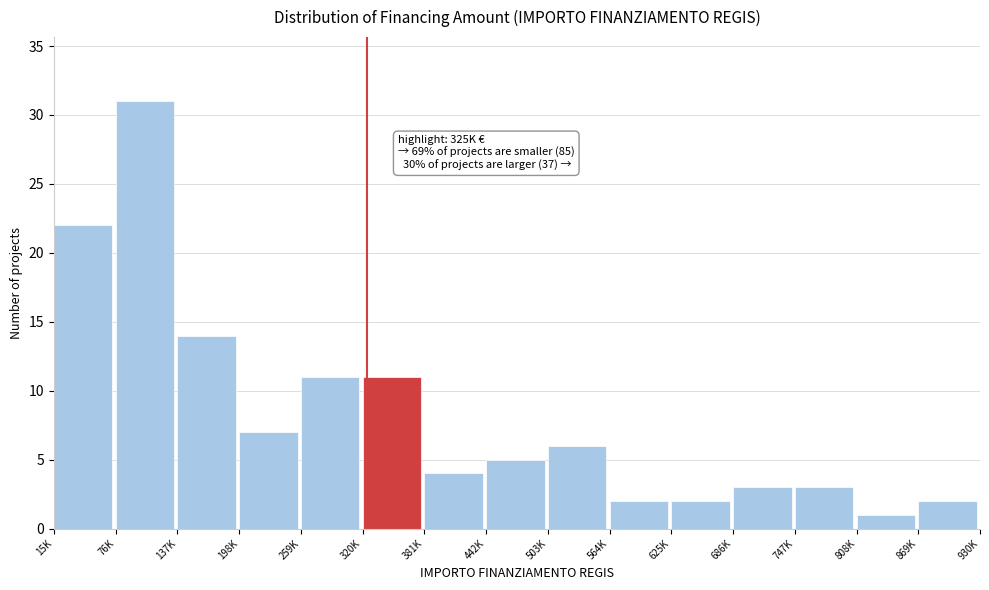

Reading left to right, extract all data points from this chart.

15K=22	76K=31	137K=14	198K=7	259K=11	320K=11	381K=4	442K=5	503K=6	564K=2	625K=2	686K=3	747K=3	808K=1	869K=2